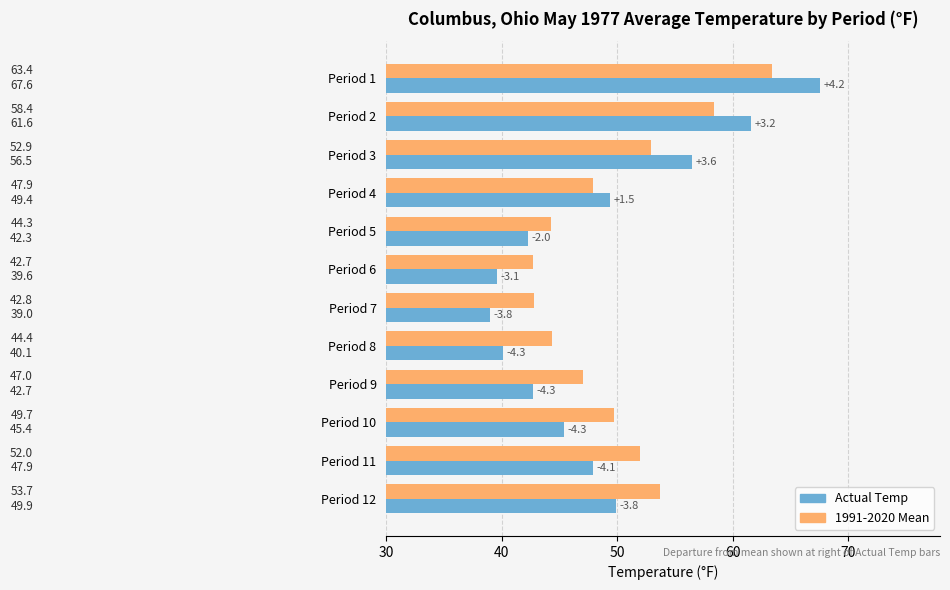

How many data points in 1991-2020 Mean are above 49?

6